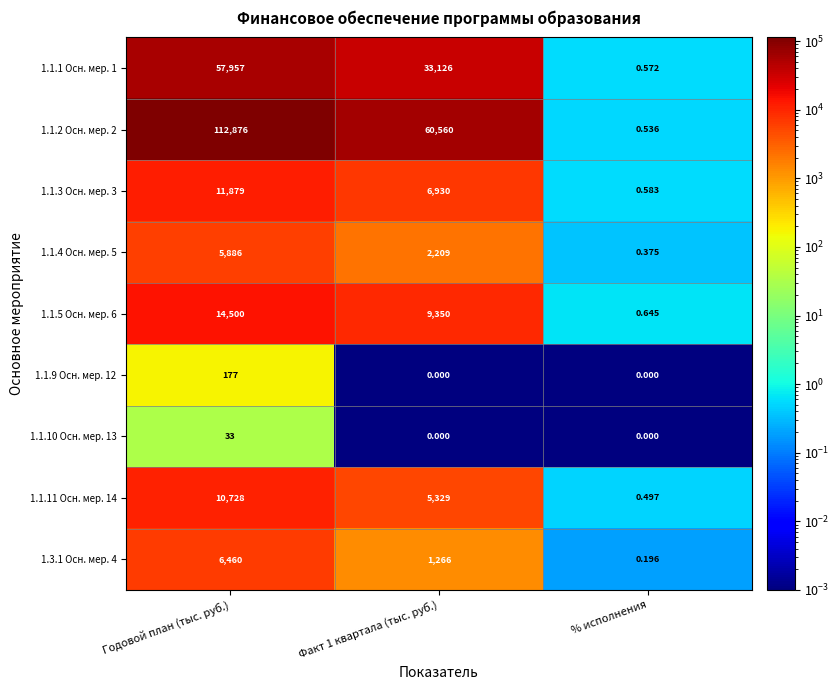

Which series changed the most between Годовой план (тыс. руб.) and Факт 1 квартала (тыс. руб.)?

1.1.2 Осн. мер. 2